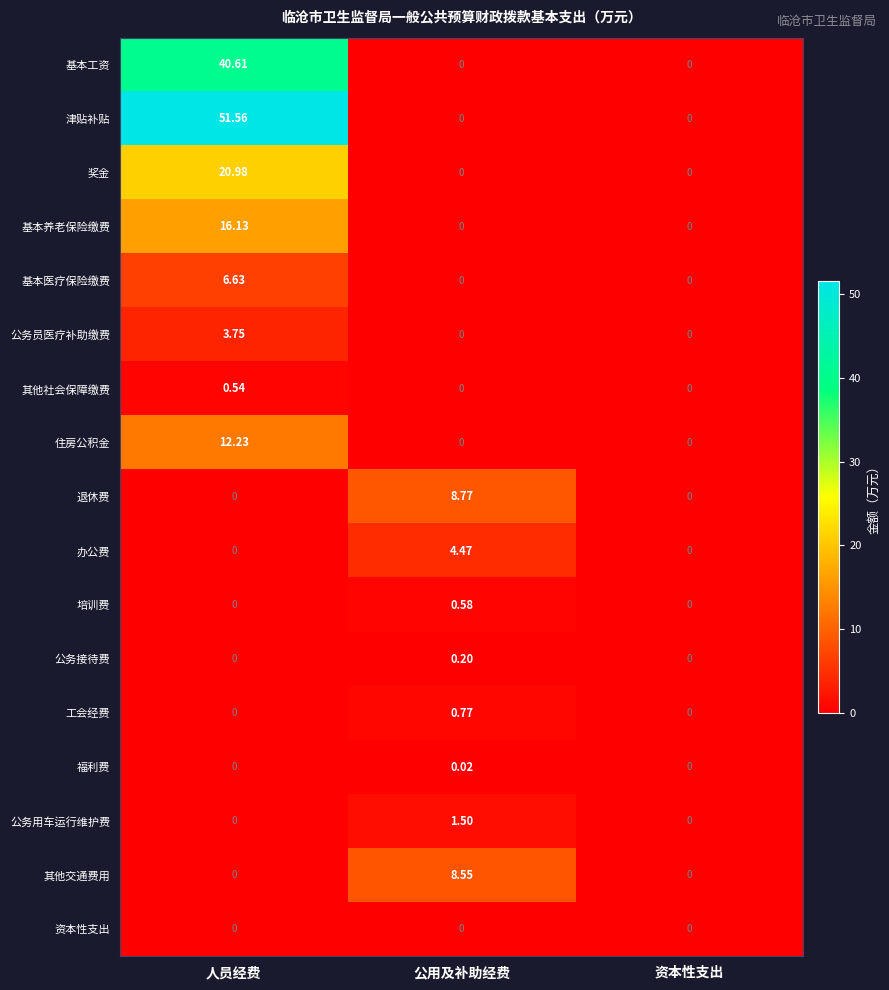

At which category does the chart reach its peak across all series?

人员经费